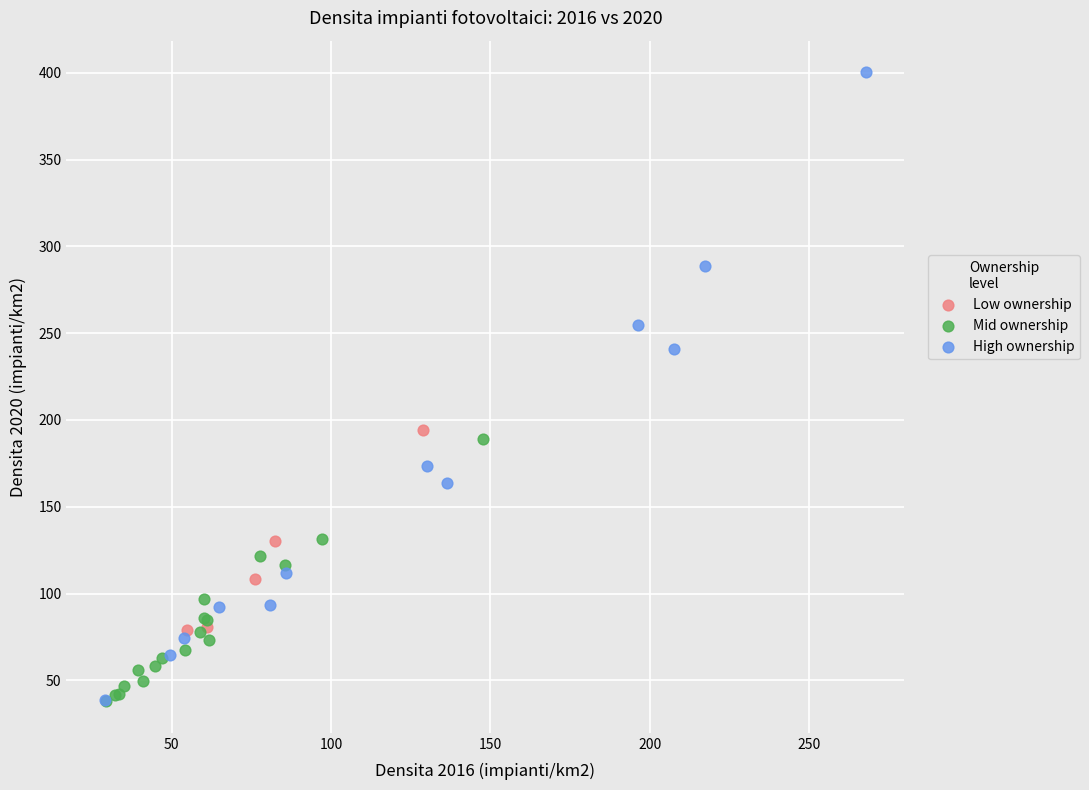

Which series has the widest spread of Y values?

High ownership